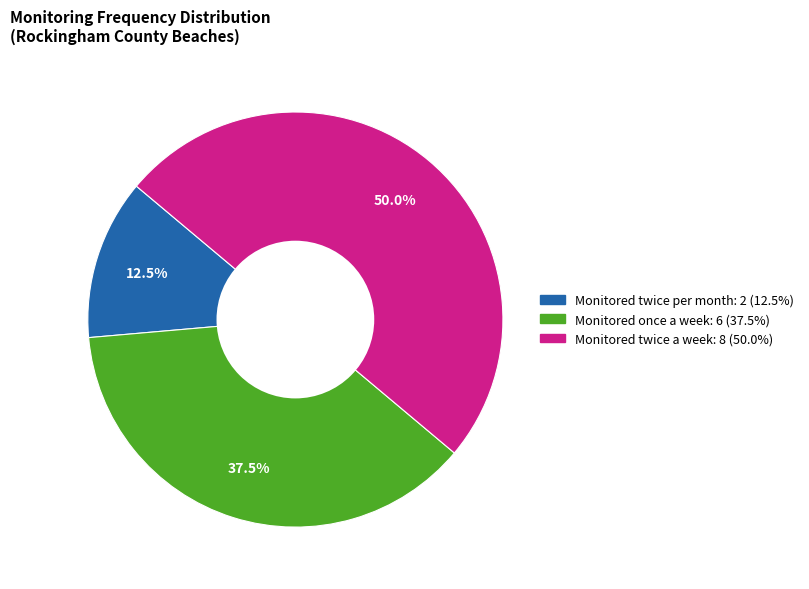

To the nearest percent, what is the average slice percentage?

33%